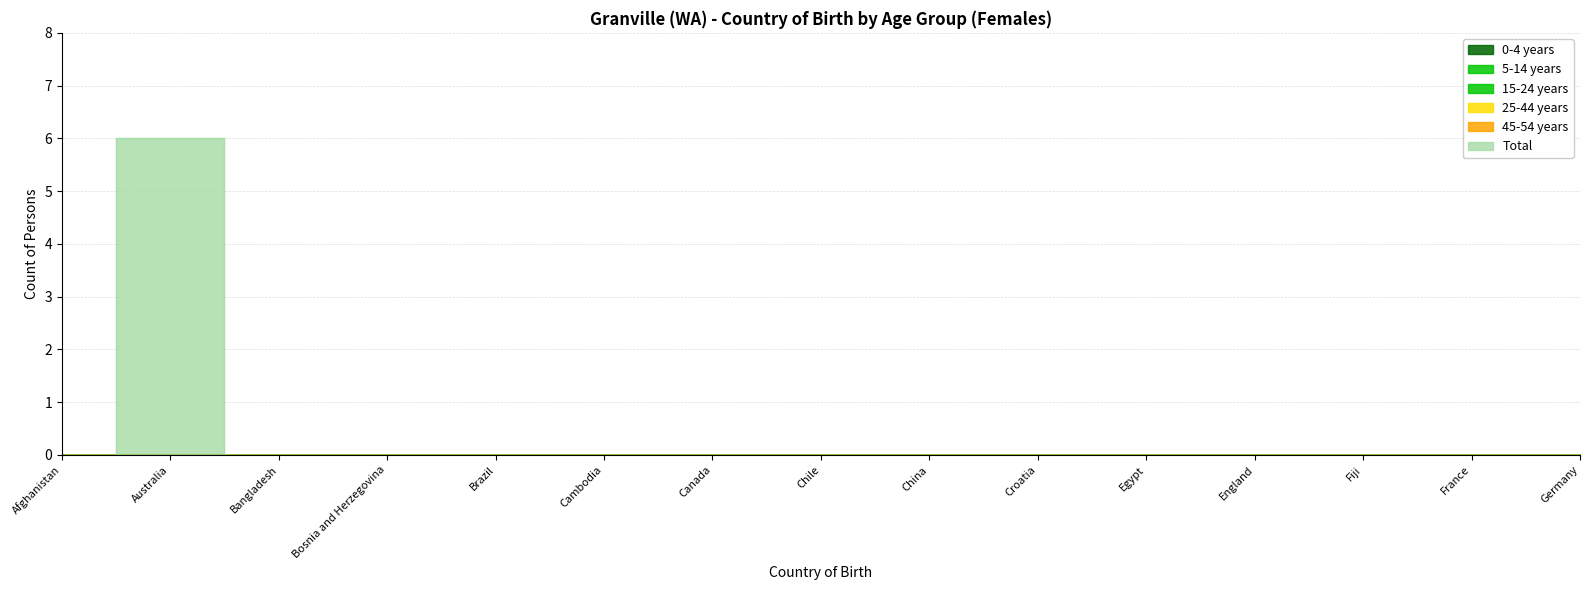

Rank the categories by 25-44 years value from highest to lowest.

Afghanistan, Australia, Bangladesh, Bosnia and Herzegovina, Brazil, Cambodia, Canada, Chile, China, Croatia, Egypt, England, Fiji, France, Germany